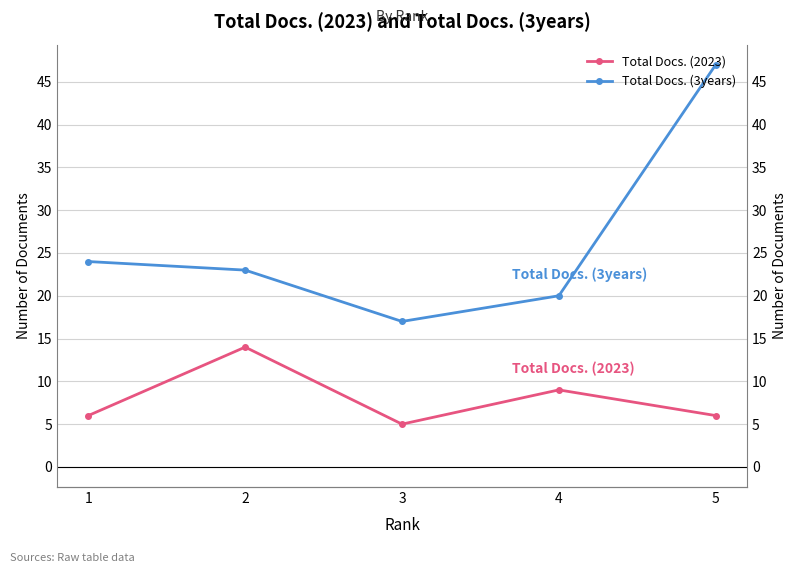

Rank the series by their average value, from highest to lowest.

Total Docs. (3years), Total Docs. (2023)